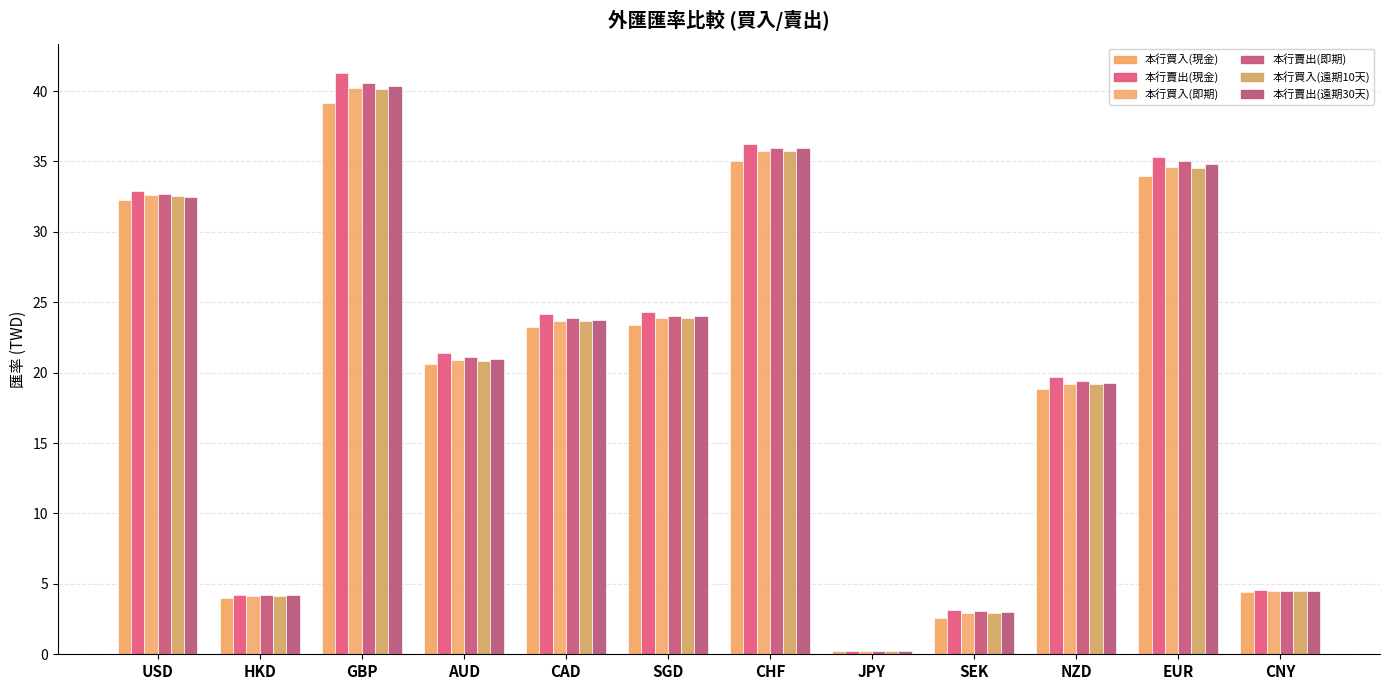

Which series has the widest spread of values?

本行賣出(現金)